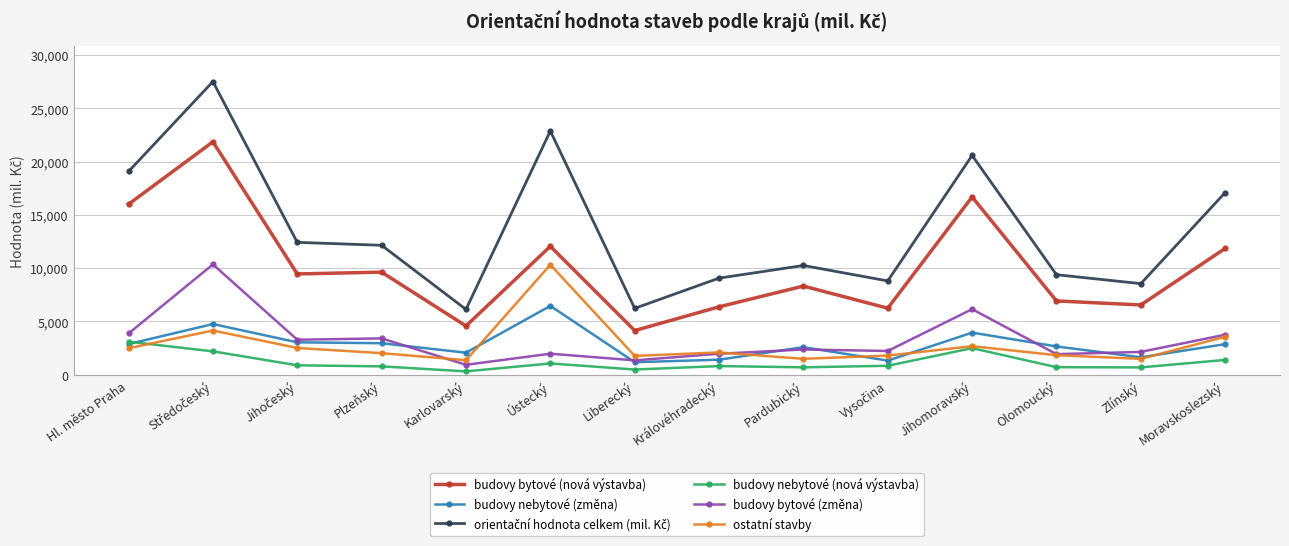

Where is budovy bytové (změna) nearest to the value 5637?

Jihomoravský